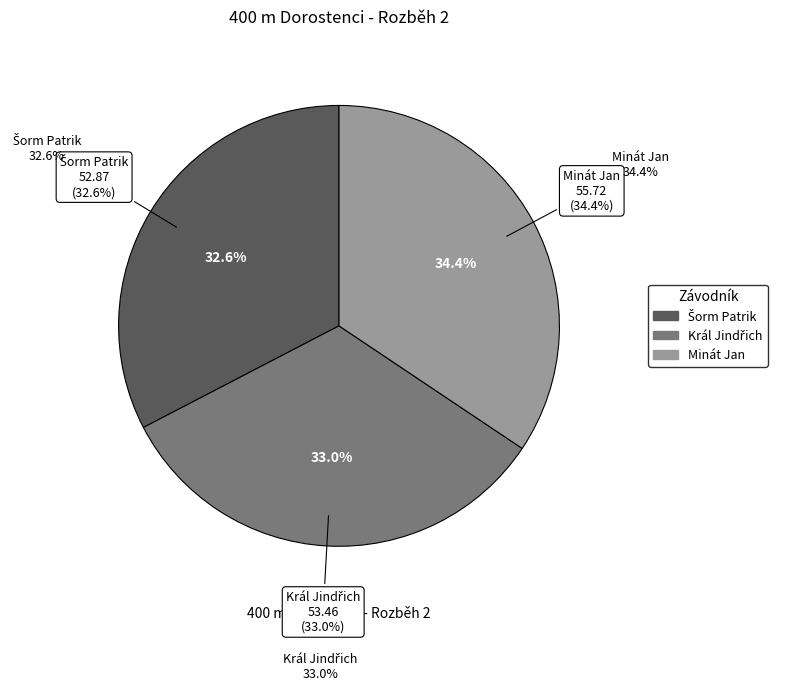

What is the smallest slice in the pie chart?

Šorm Patrik